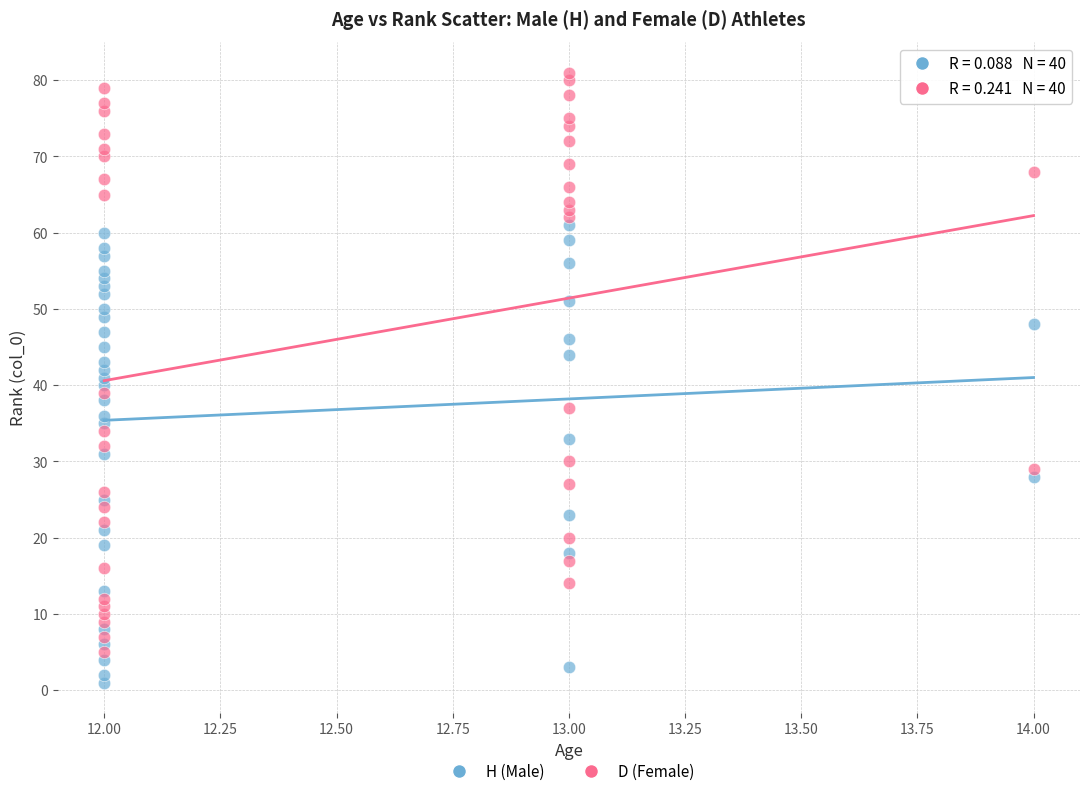

Which series contains the highest Y value?

D (Female)